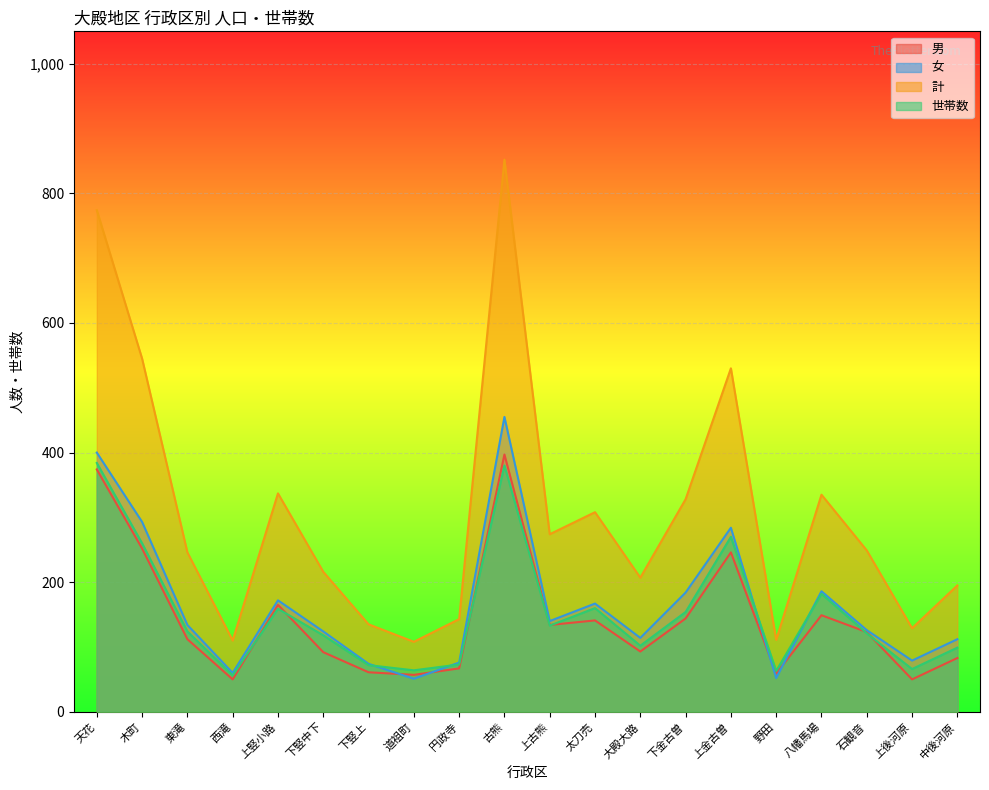

What is the value of the 女 point at the 11th from the left?

140